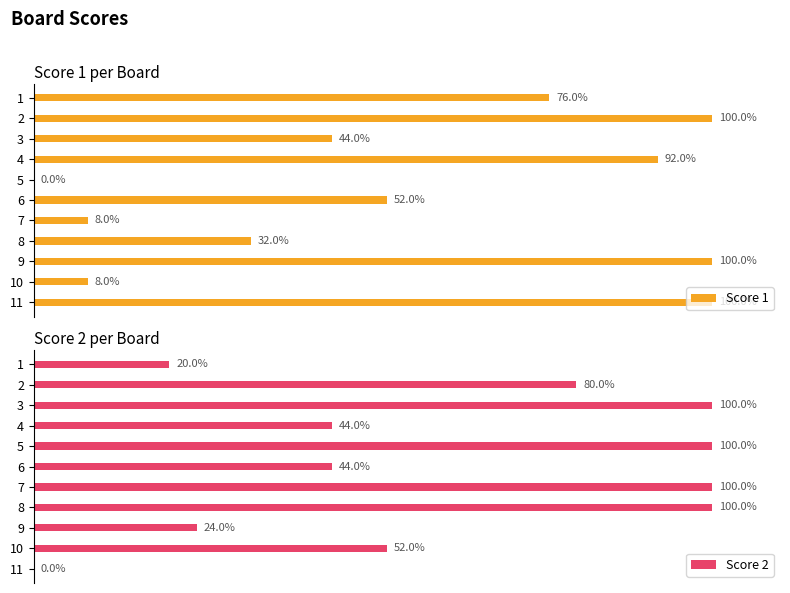

True or false: Score 2 has a value of 46 at 7.

False